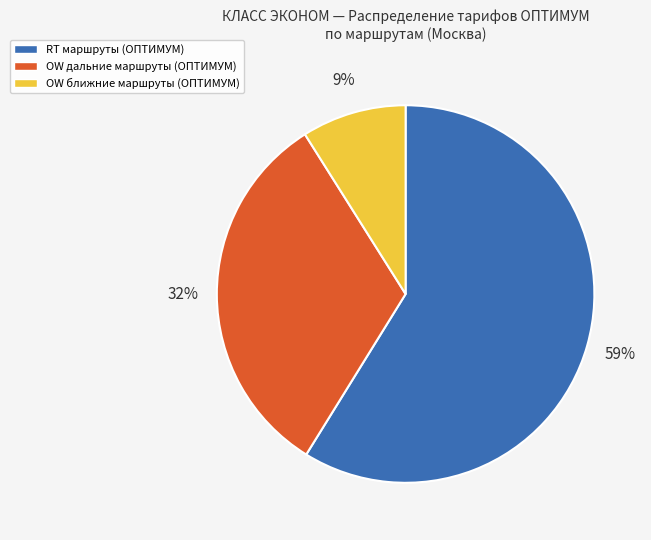

Which category has the biggest portion of the pie?

RT маршруты (ОПТИМУМ)